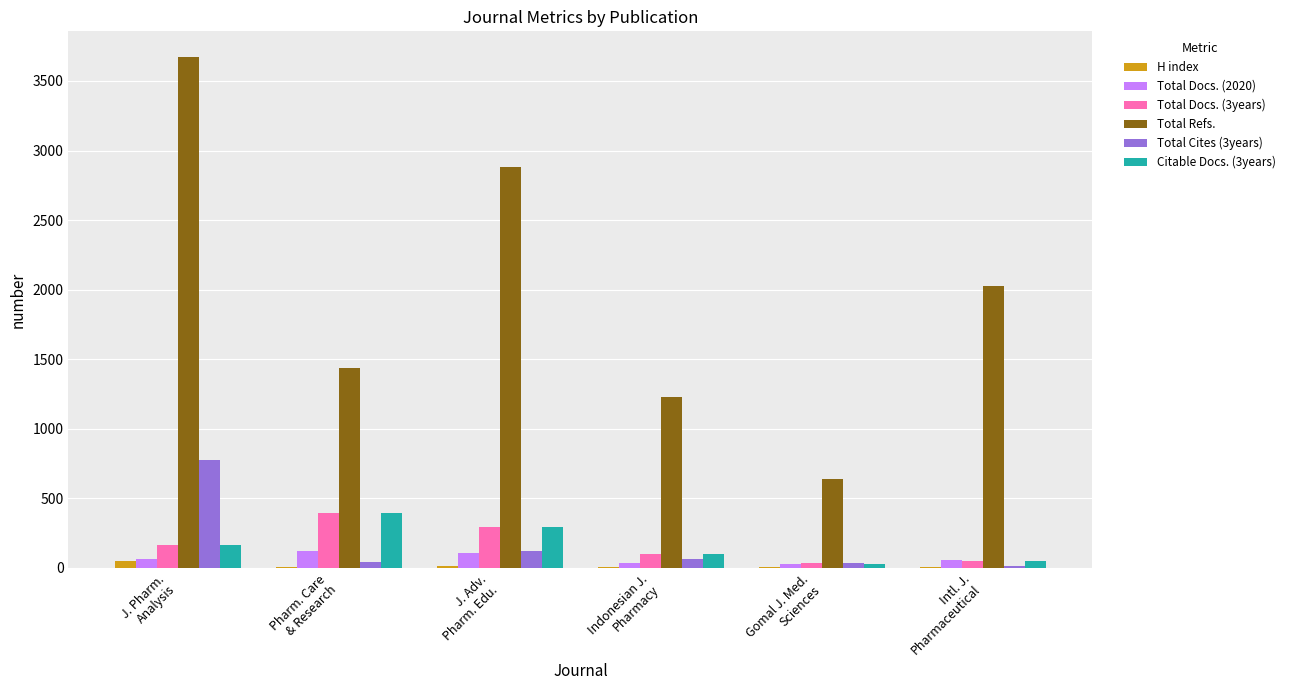

What is the total value across all series at Gomal J. Med.
Sciences?

772